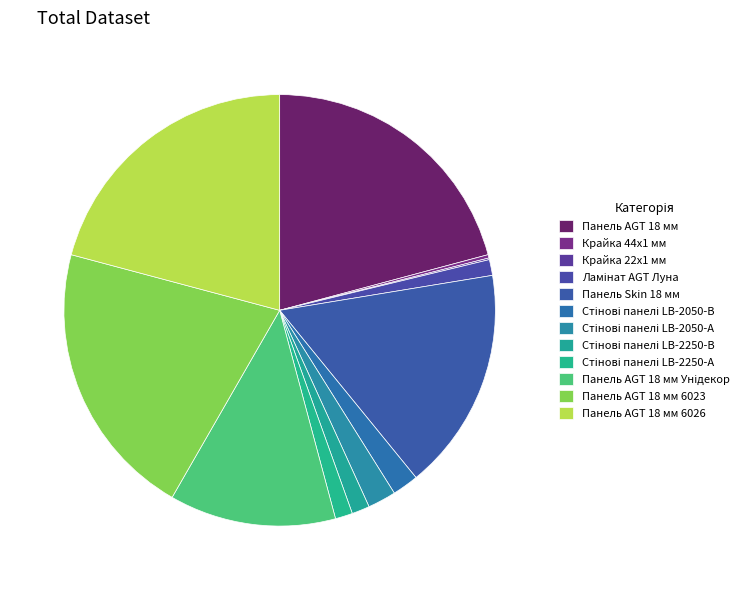

Between Стінові панелі LB-2050-В and Стінові панелі LB-2250-В, which is larger?

Стінові панелі LB-2050-В